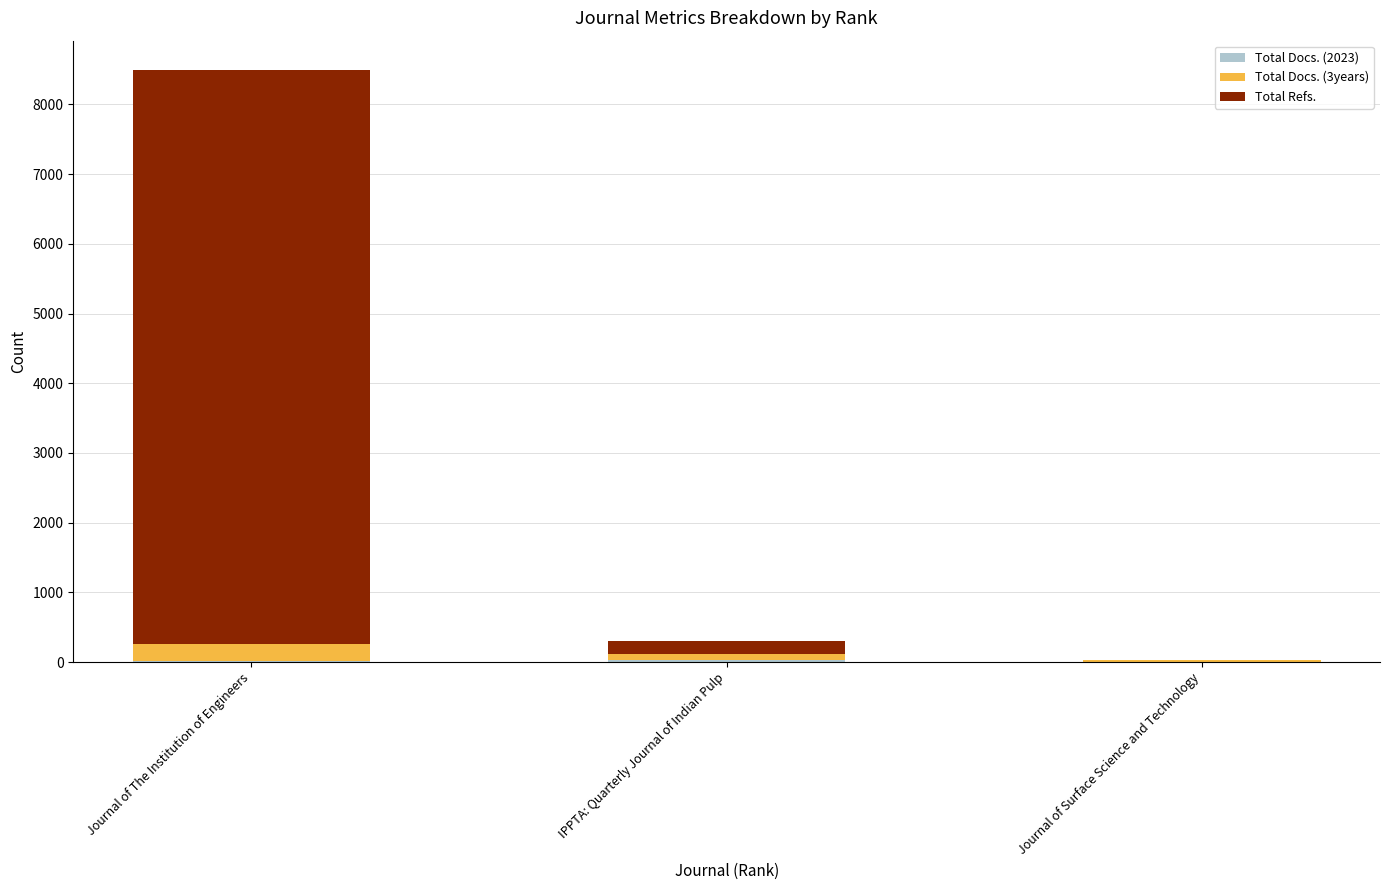

Are the bars horizontal?

No